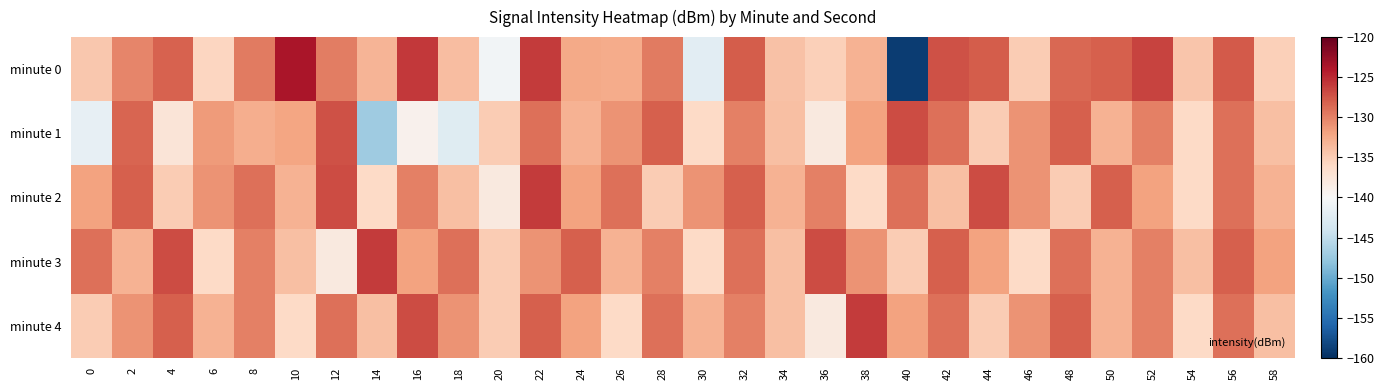

Which has a higher value, 18 or 36?

18